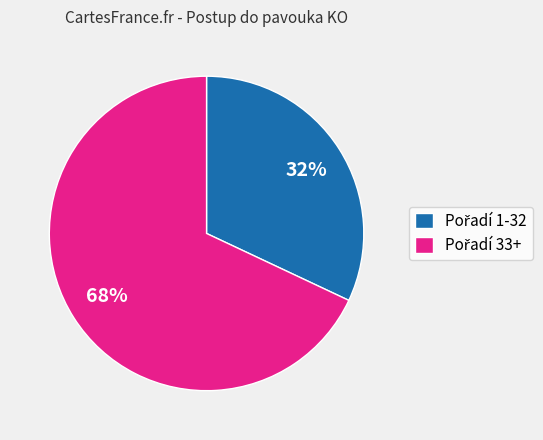

Is there any slice that represents more than half of the pie?

Yes